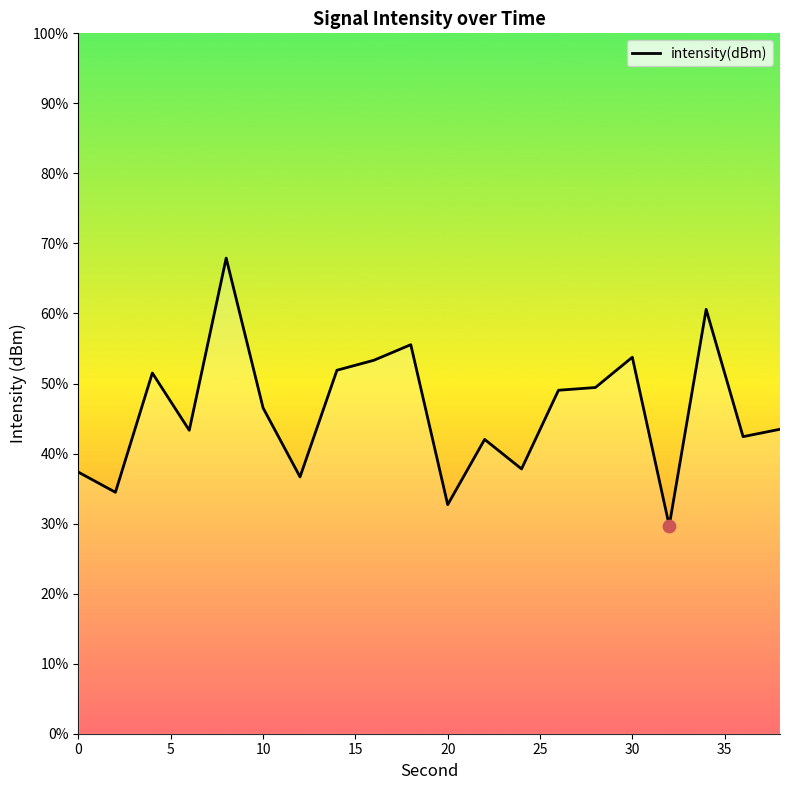

Between 5 and 10, which is larger?

5